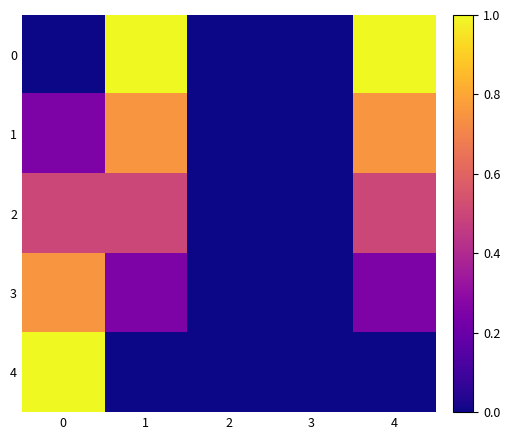

Rank the series by their maximum value, from highest to lowest.

0, 4, 1, 3, 2